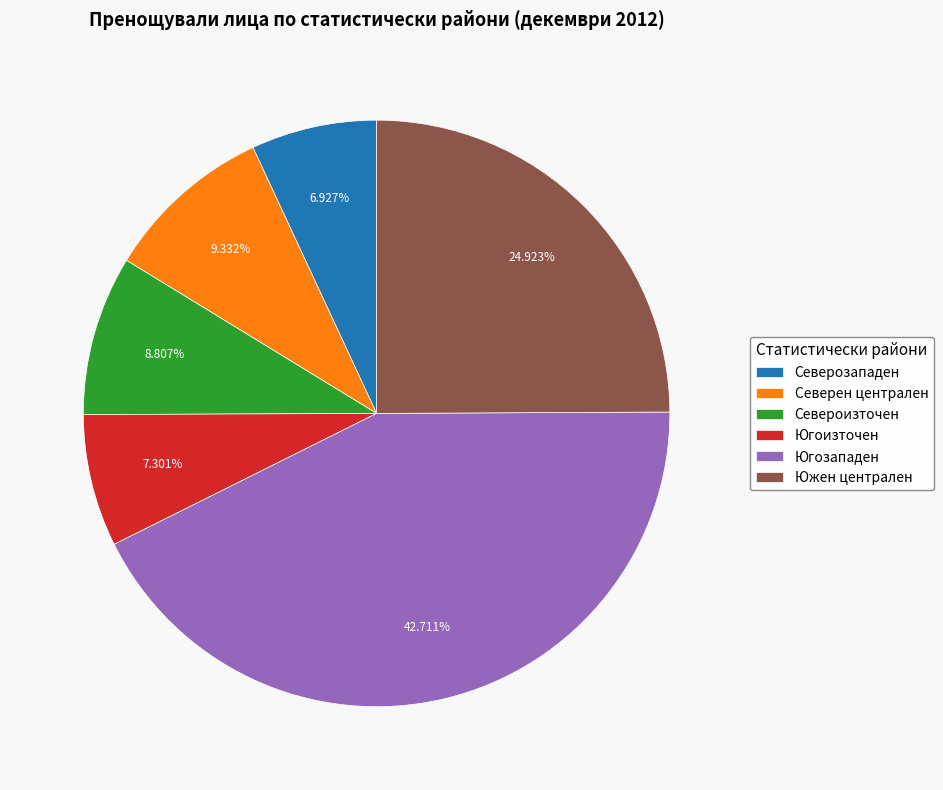

Combined, what portion of the pie is Южен централен and Северен централен?

34.3%